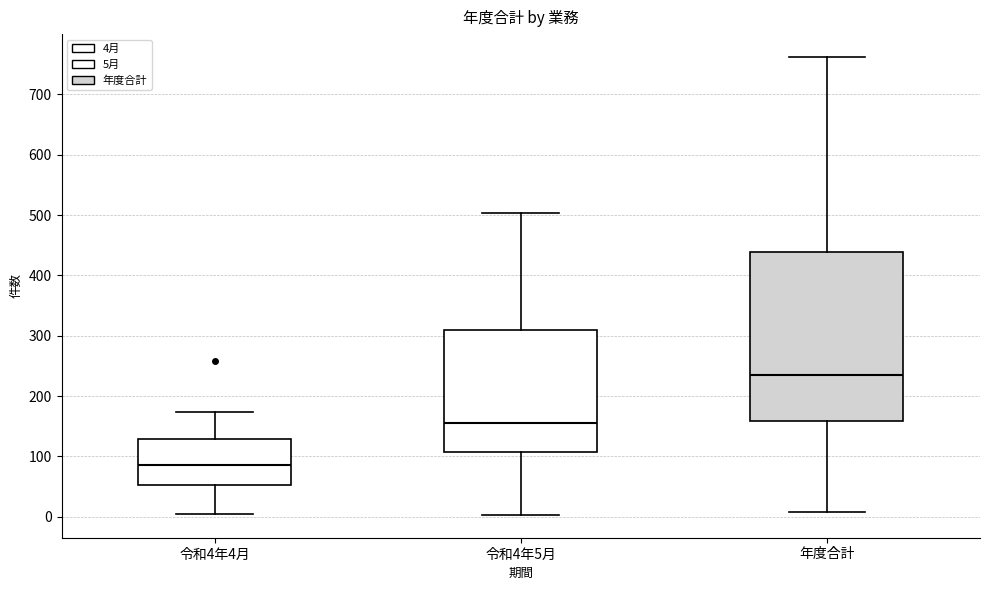

Reading left to right, read every box against the y-axis: the position of its median line, the range the box covers, and the ends of its whiskers. The values are not printed on the chart, so give them approximately, as read against the axis.

令和4年4月: median 90, box 50 to 130, whiskers 0 to 170
令和4年5月: median 160, box 110 to 310, whiskers 0 to 500
年度合計: median 240, box 160 to 440, whiskers 10 to 760